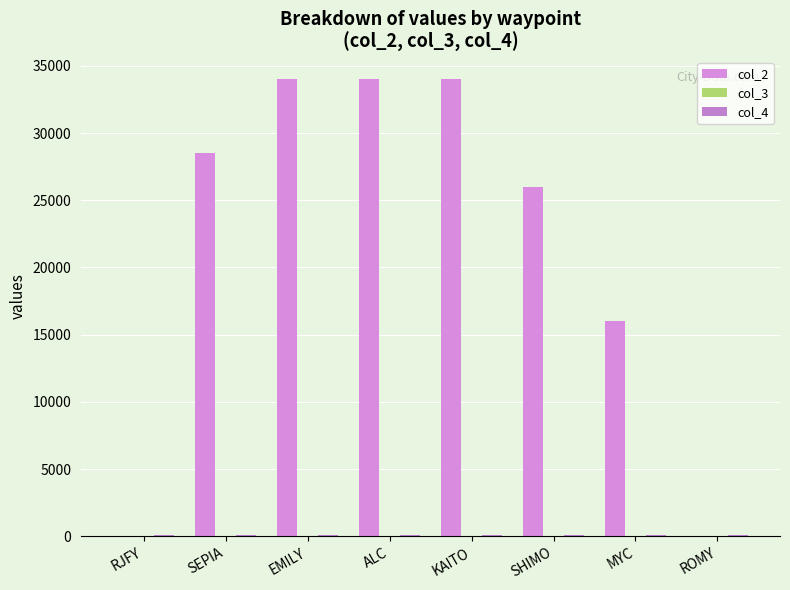

How many data points does each series have?

8